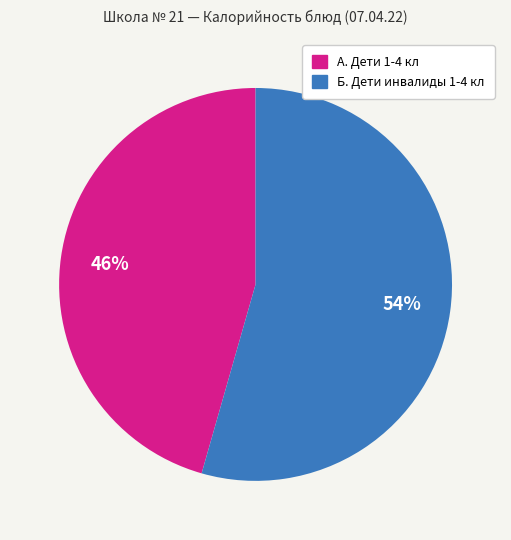

Is there a majority slice in this chart?

Yes